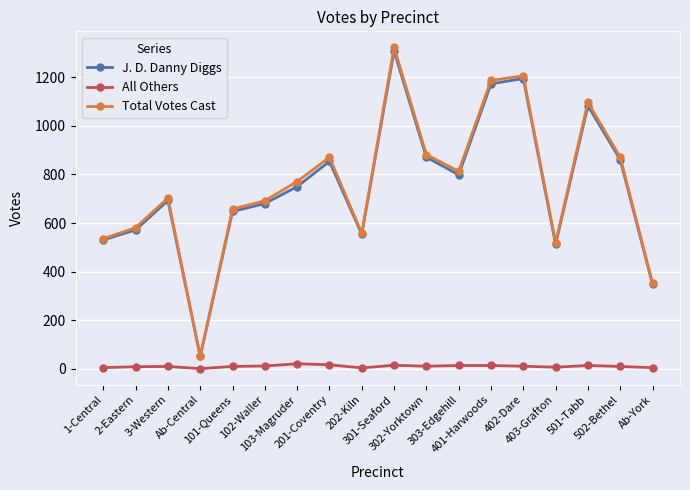

Which series has the largest range (max minus min)?

Total Votes Cast